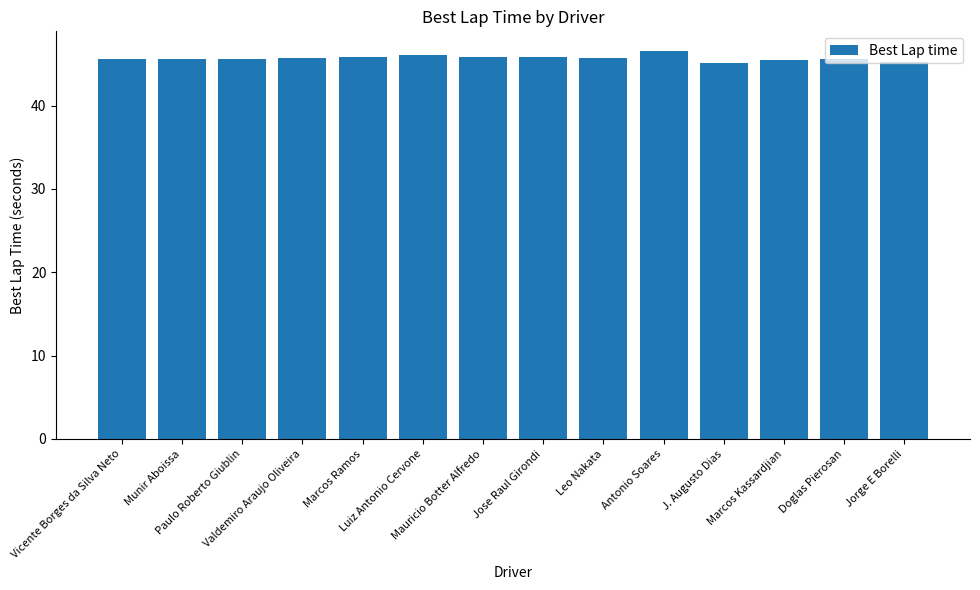

What is the greatest value displayed?

46.6